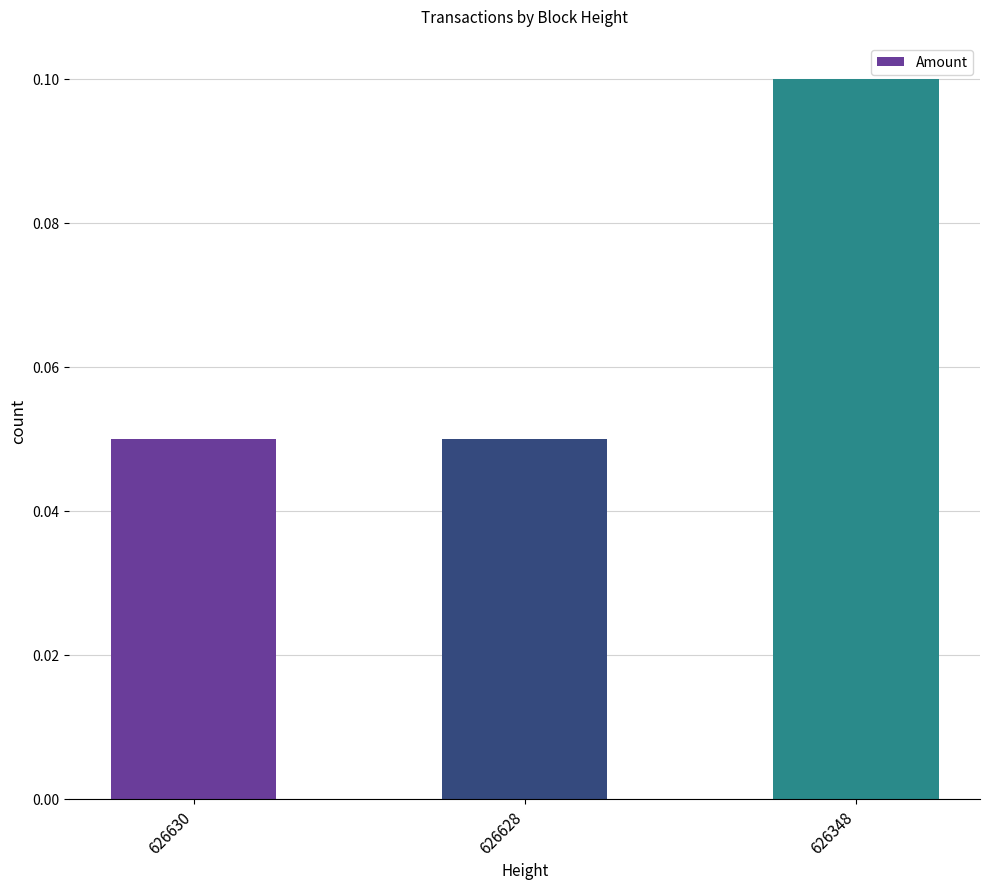

Between 626630 and 626348, which is larger?

626348